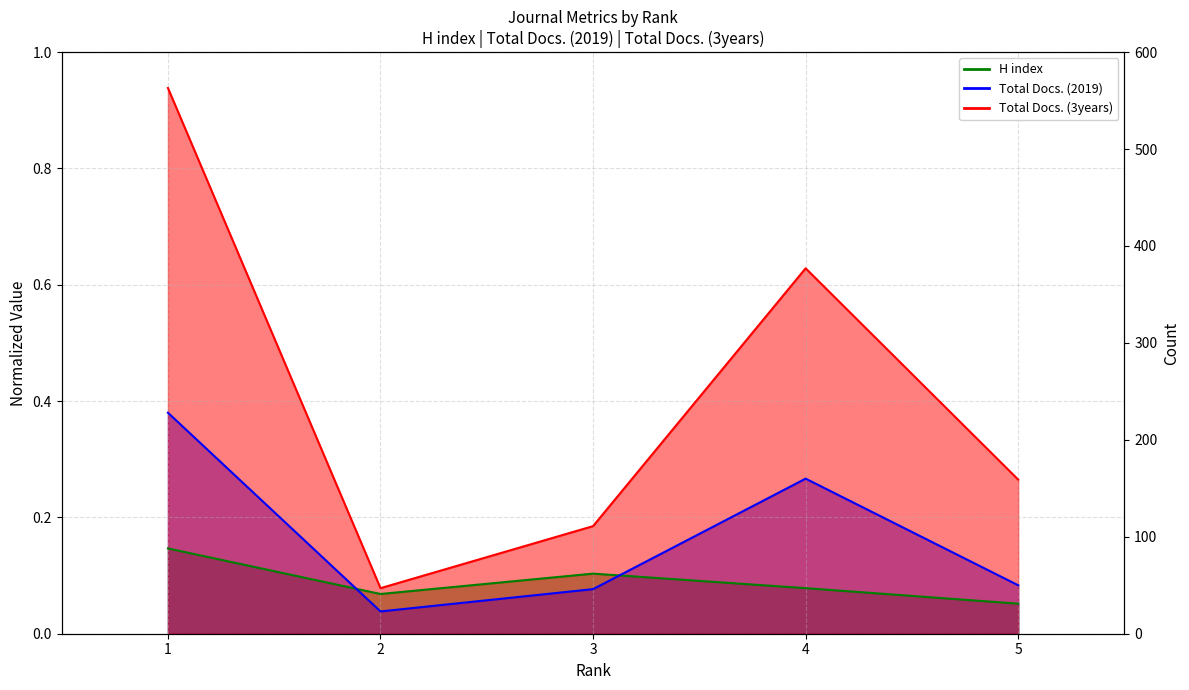

Where do Total Docs. (2019) and H index first cross each other?

1 and 2